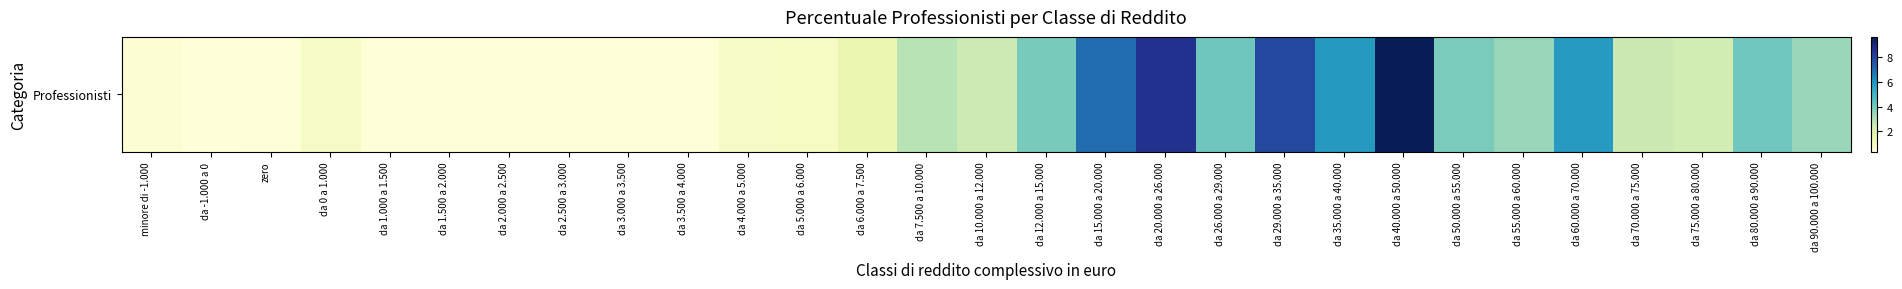

Which category has the highest value across all series?

da 40.000 a 50.000